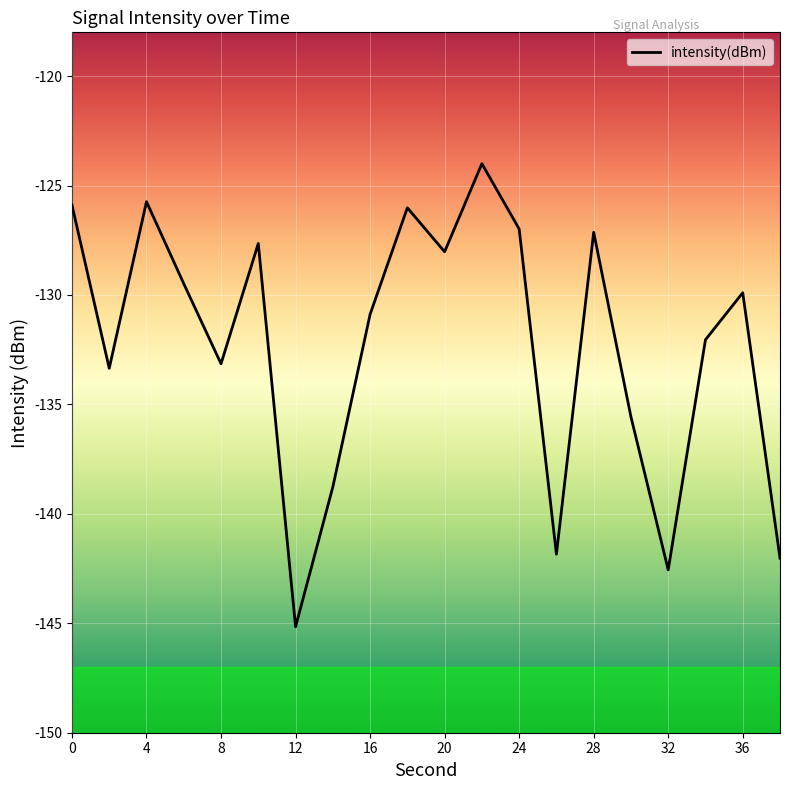

What is the minimum value shown in the chart?

-145.2